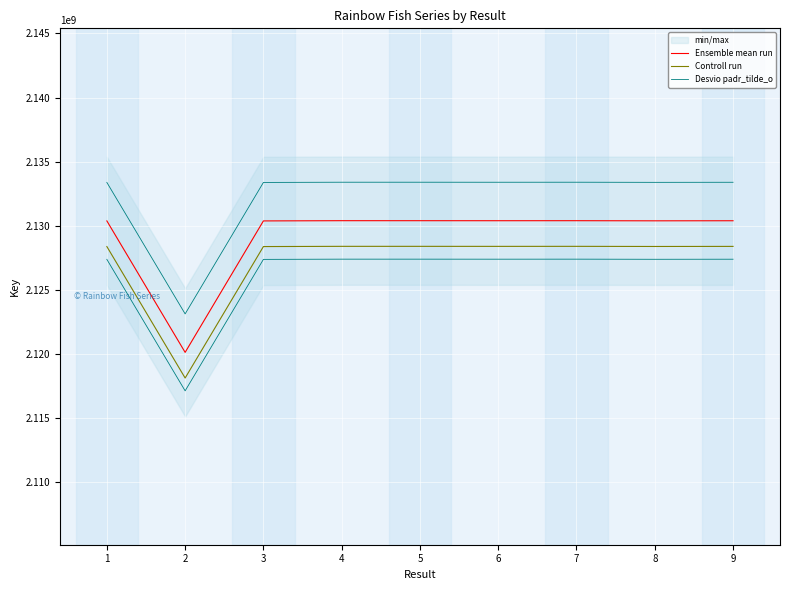

What is the average value of the Ensemble mean run series?

2129254294